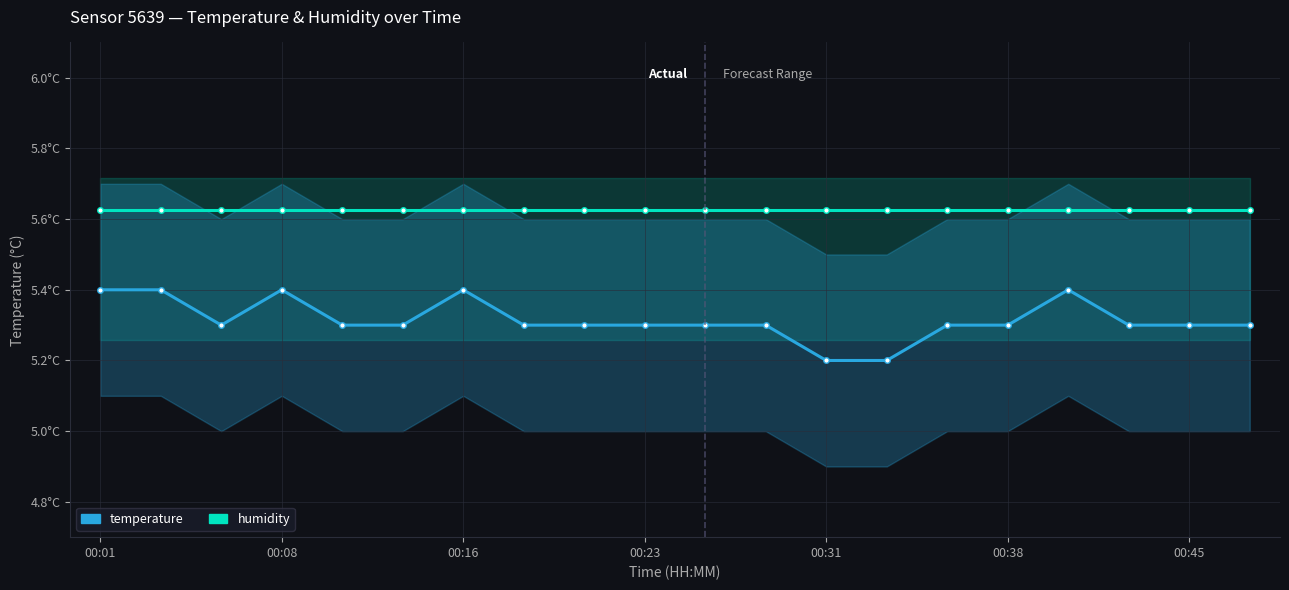

Is it true that temperature equals 2.6 at 8?

False